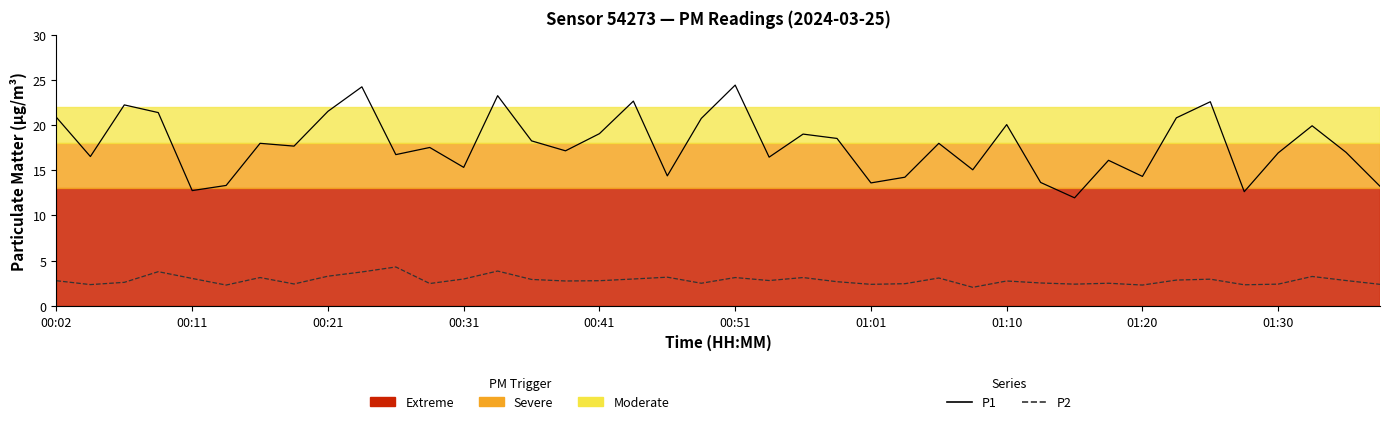

What is the maximum value shown in the chart?

24.4